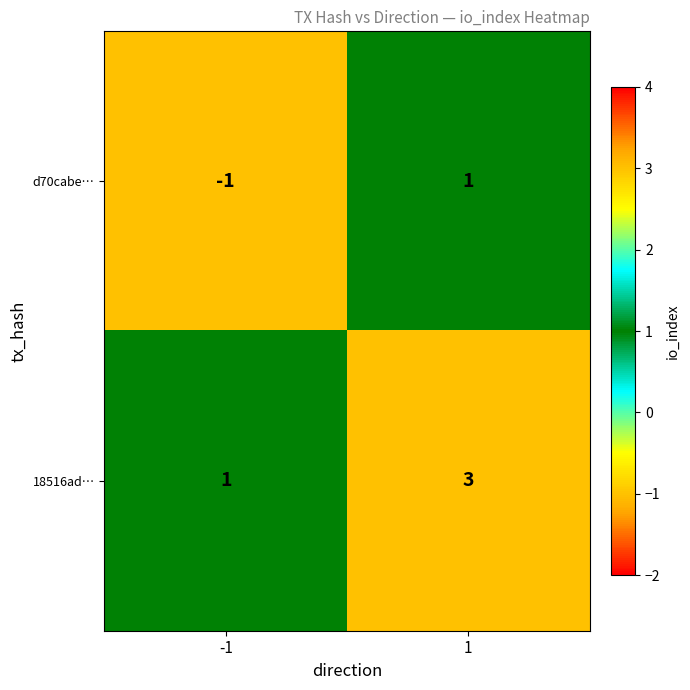

Which series has the largest total across all categories?

18516ad…